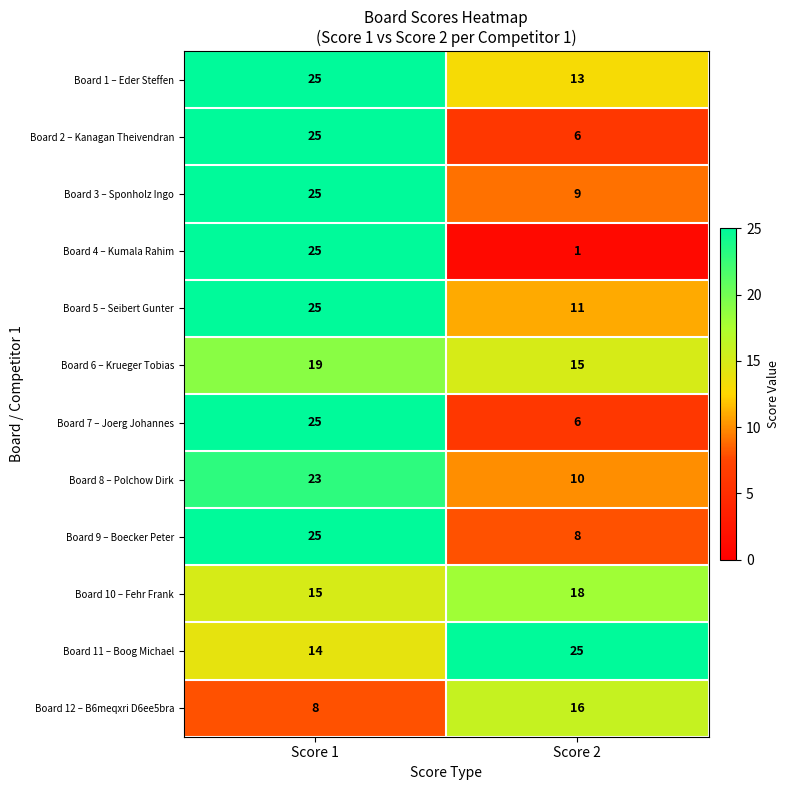

At which category does the chart reach its minimum across all series?

Score 2